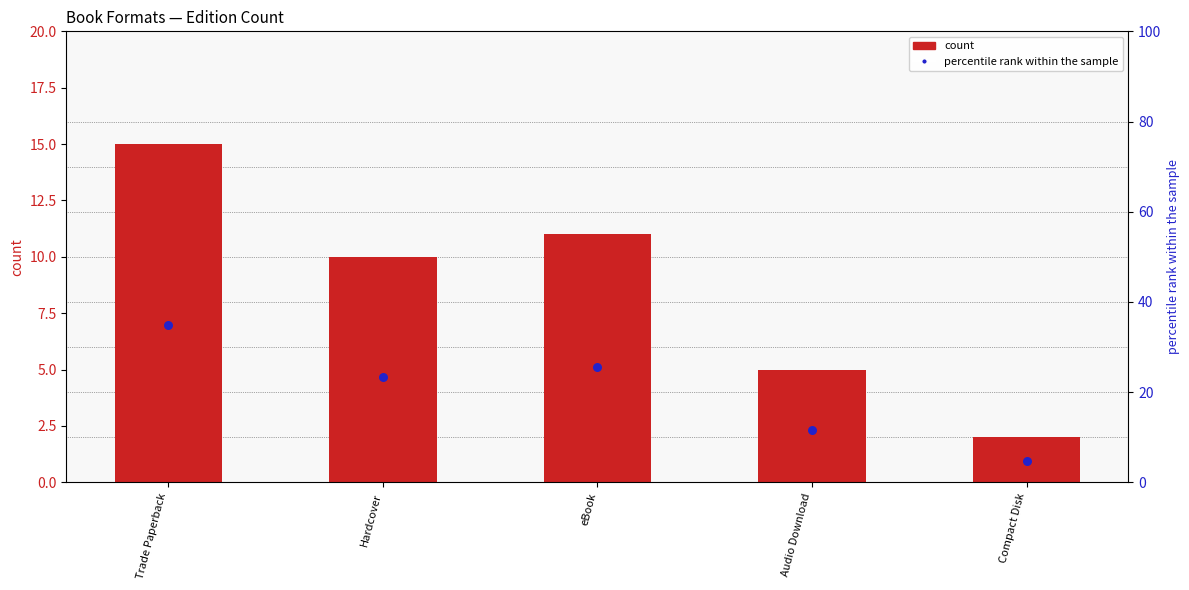

At how many categories does at least one series exceed 19?

3